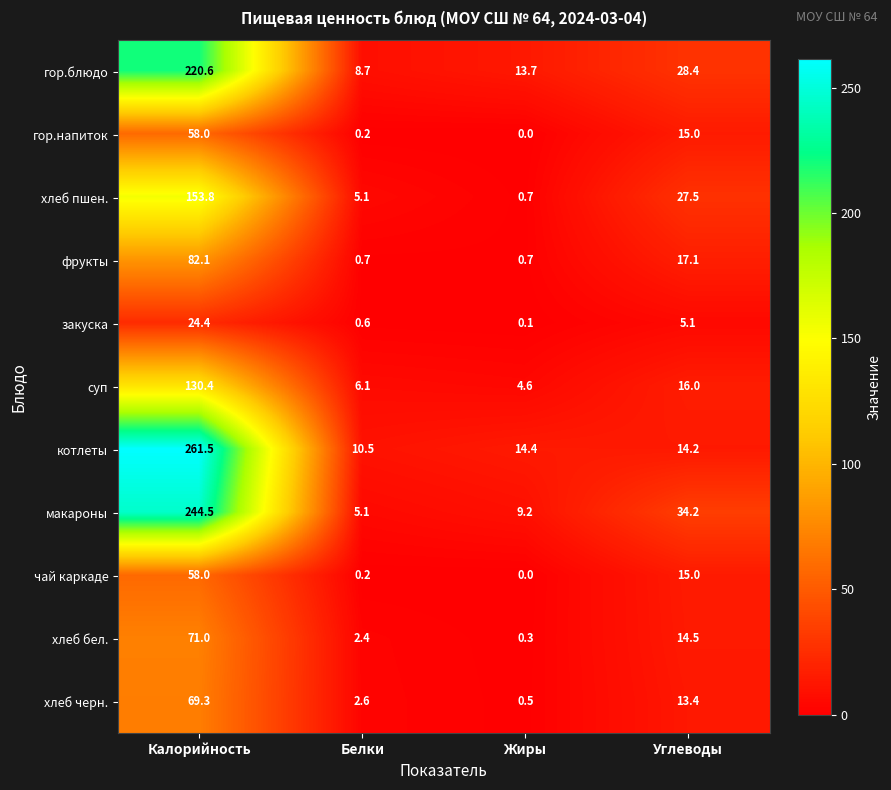

What is the difference between the гор.блюдо values at Углеводы and Белки?

19.7